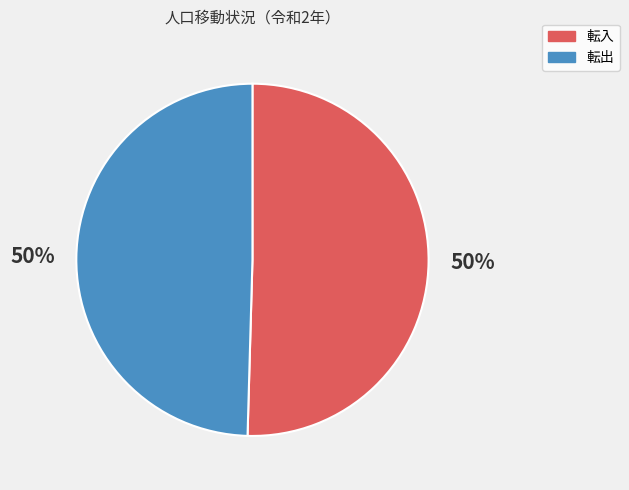

To the nearest percent, what is the average slice percentage?

50%